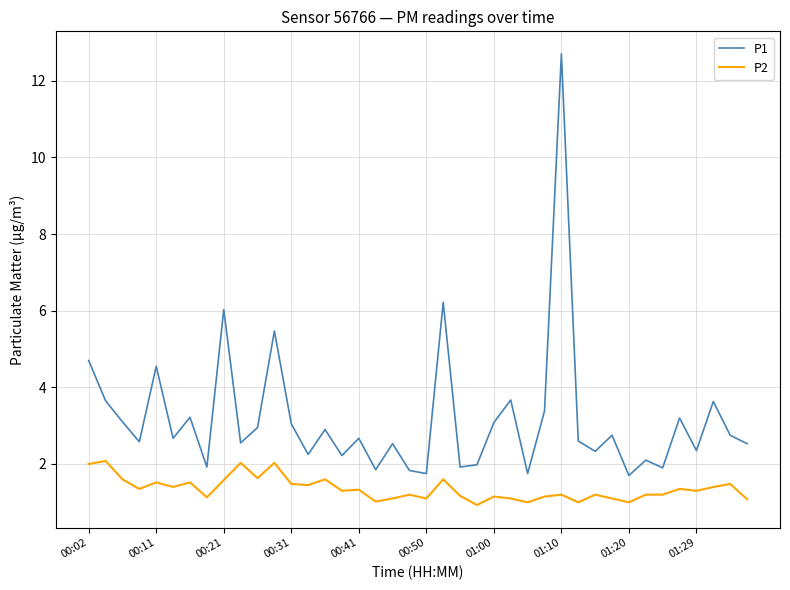

What is the difference between the maximum and minimum values in the P1 series?

11.0